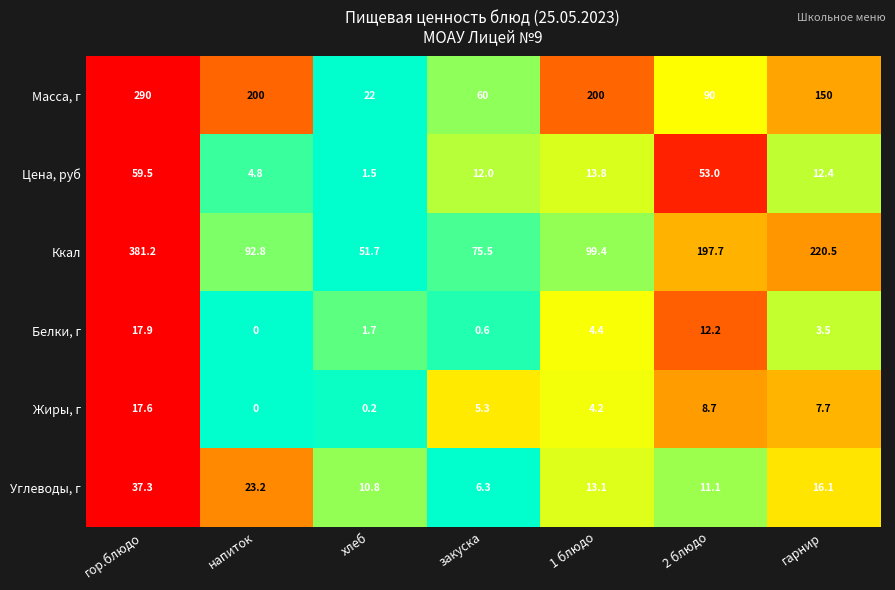

Where does the Ккал series first go above 99?

гор.блюдо